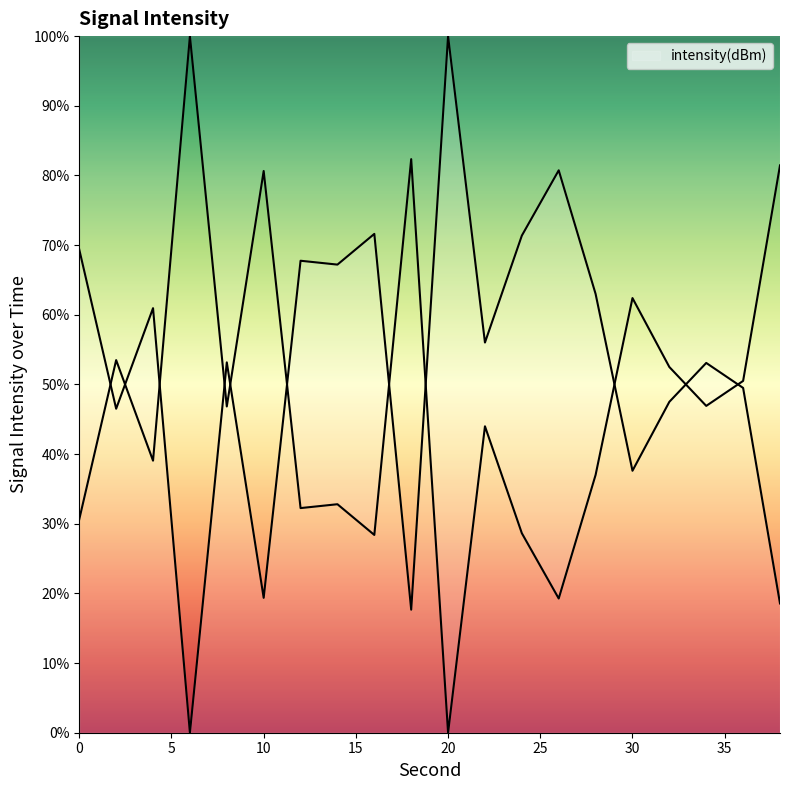

Where is the first local maximum?

4